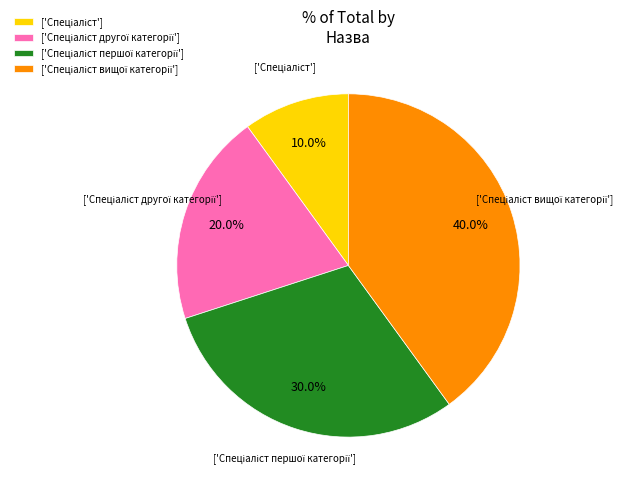

Is there any slice that represents more than half of the pie?

No